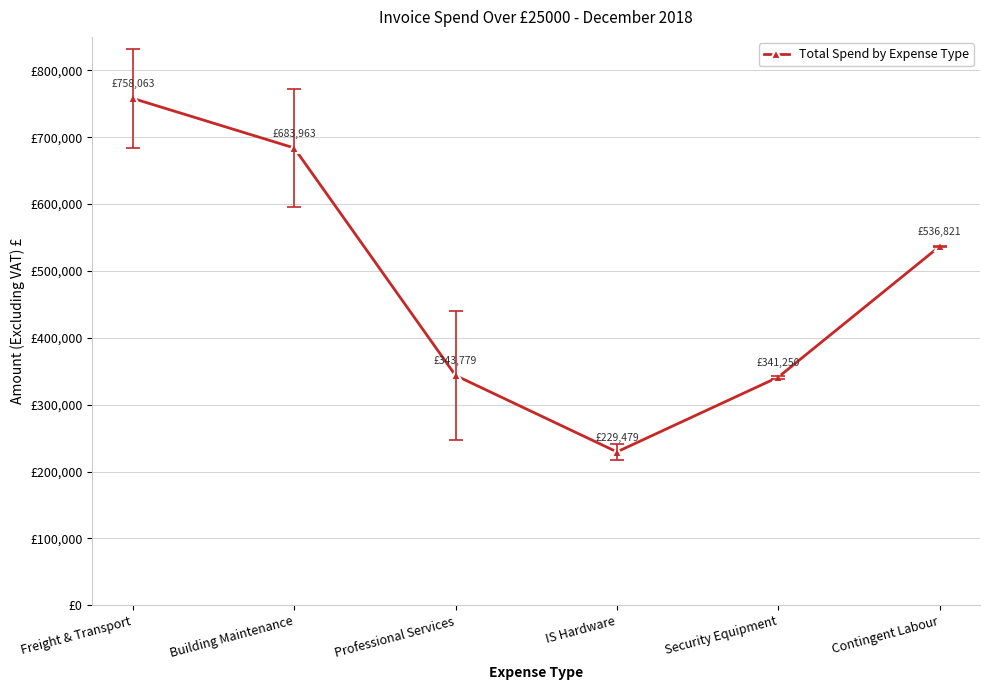

Does the chart have visible grid lines?

Yes